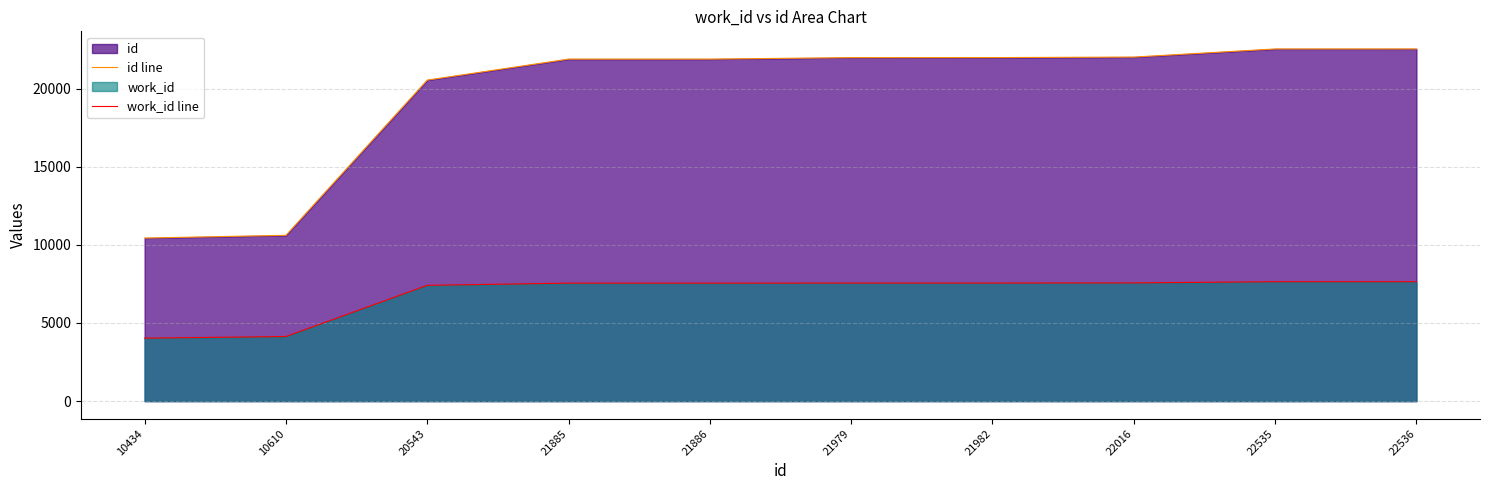

True or false: work_id line and id line intersect in this chart.

False